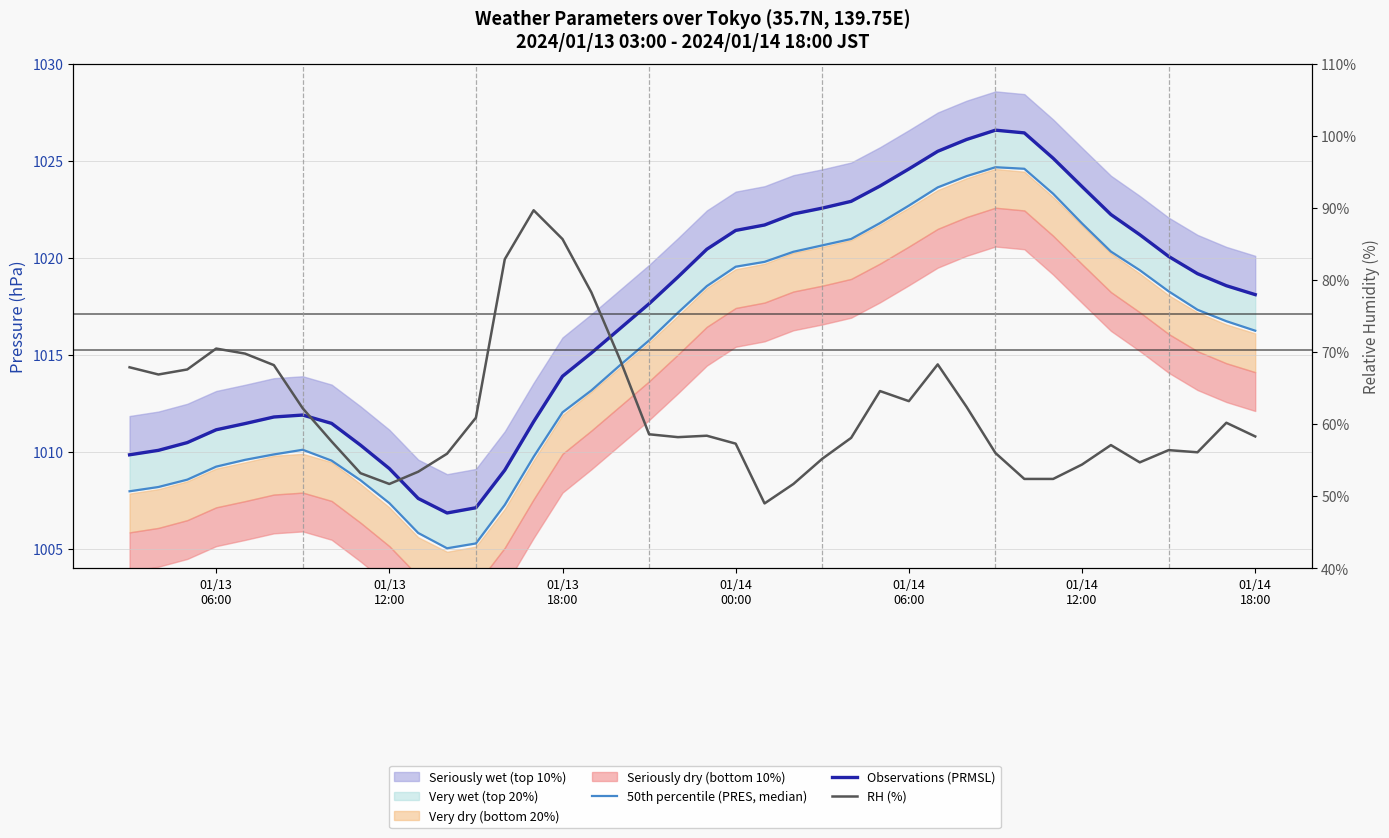

True or false: RH (%) and 50th percentile (PRES, median) intersect in this chart.

False